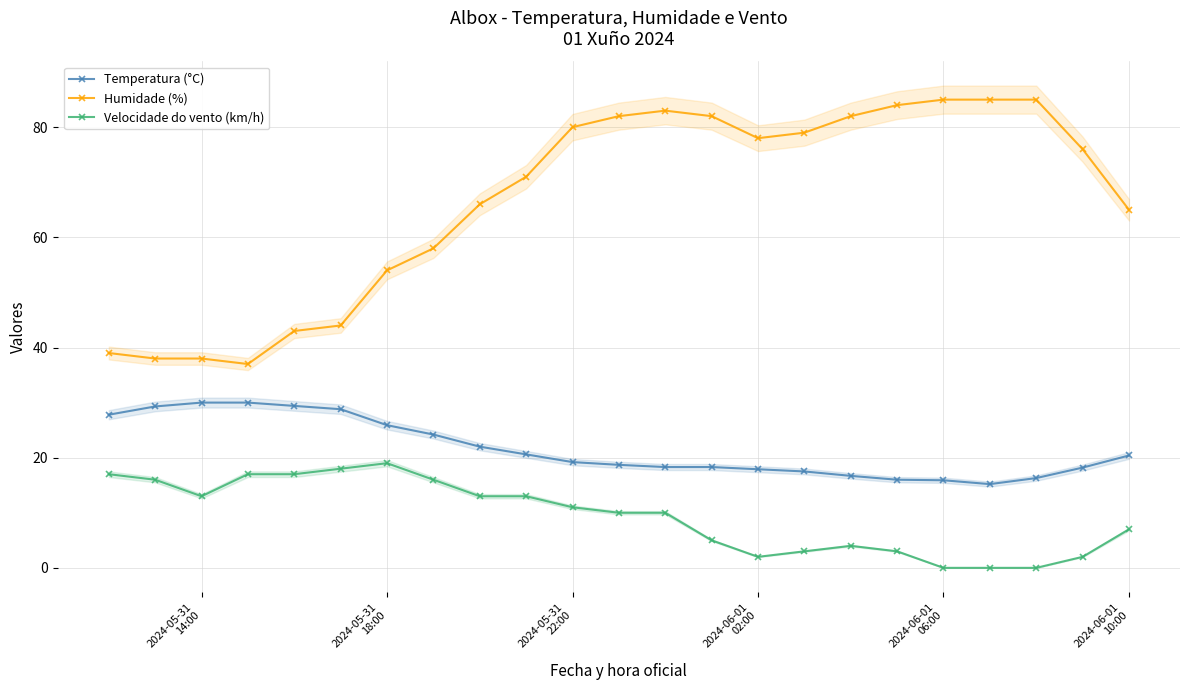

List the series in order of their overall mean, lowest first.

Velocidade do vento (km/h), Temperatura (°C), Humidade (%)